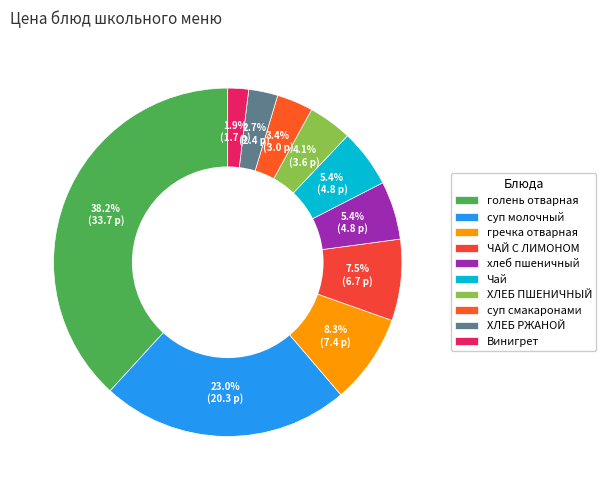

The суп смакаронами slice represents 9% of the pie. True or false?

False